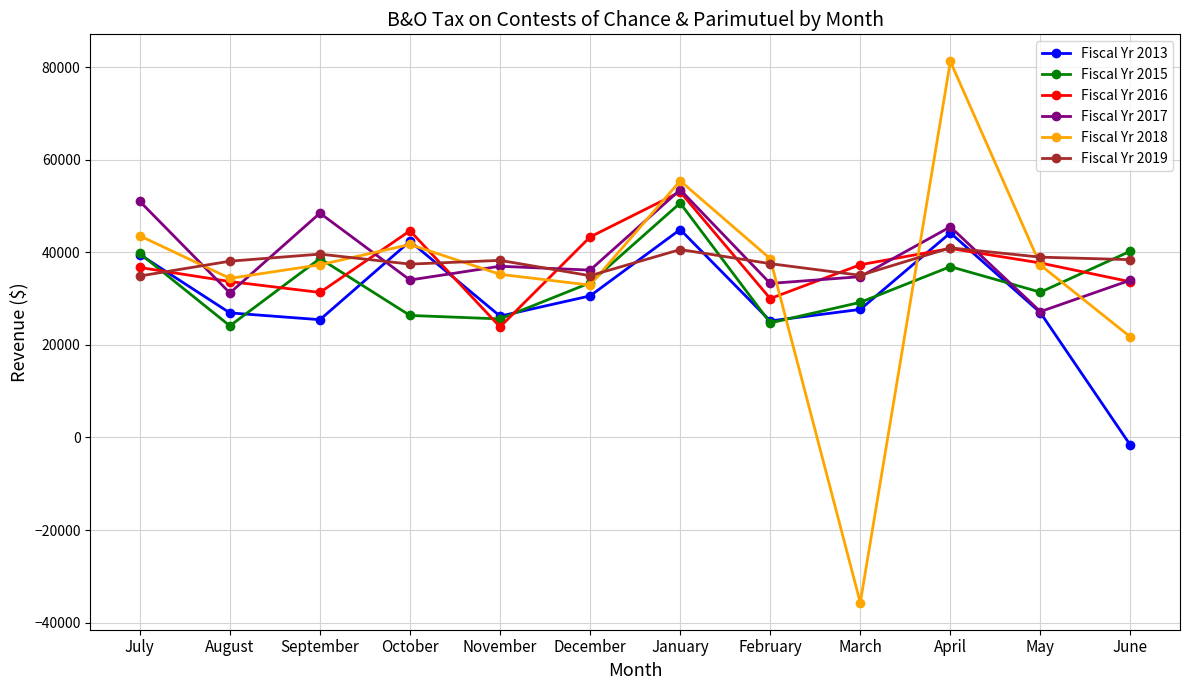

At which category does the chart reach its peak across all series?

April